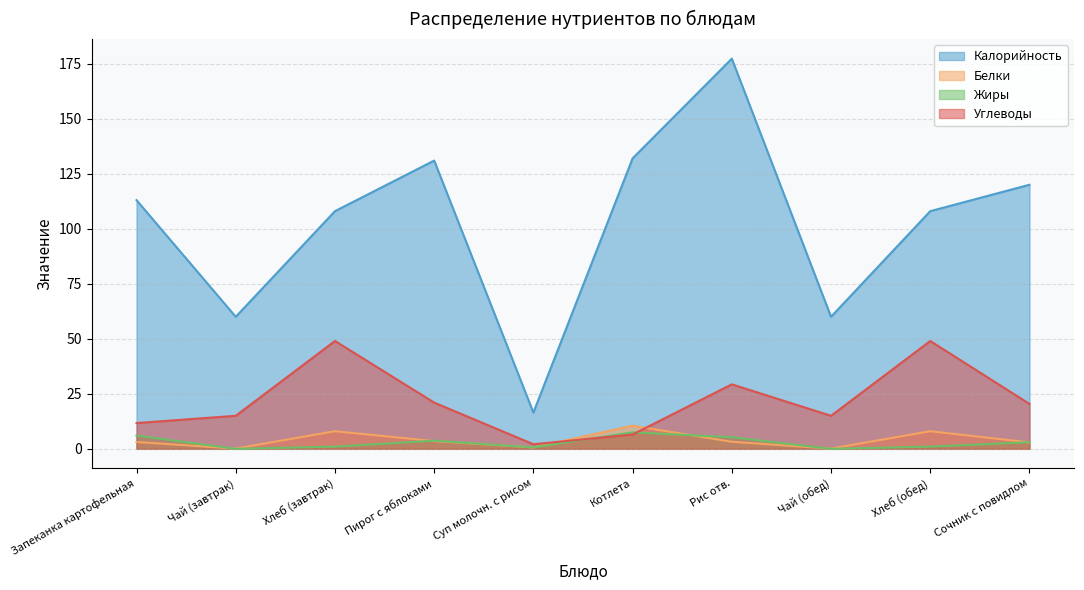

At which category does Белки reach its first local peak?

Хлеб (завтрак)